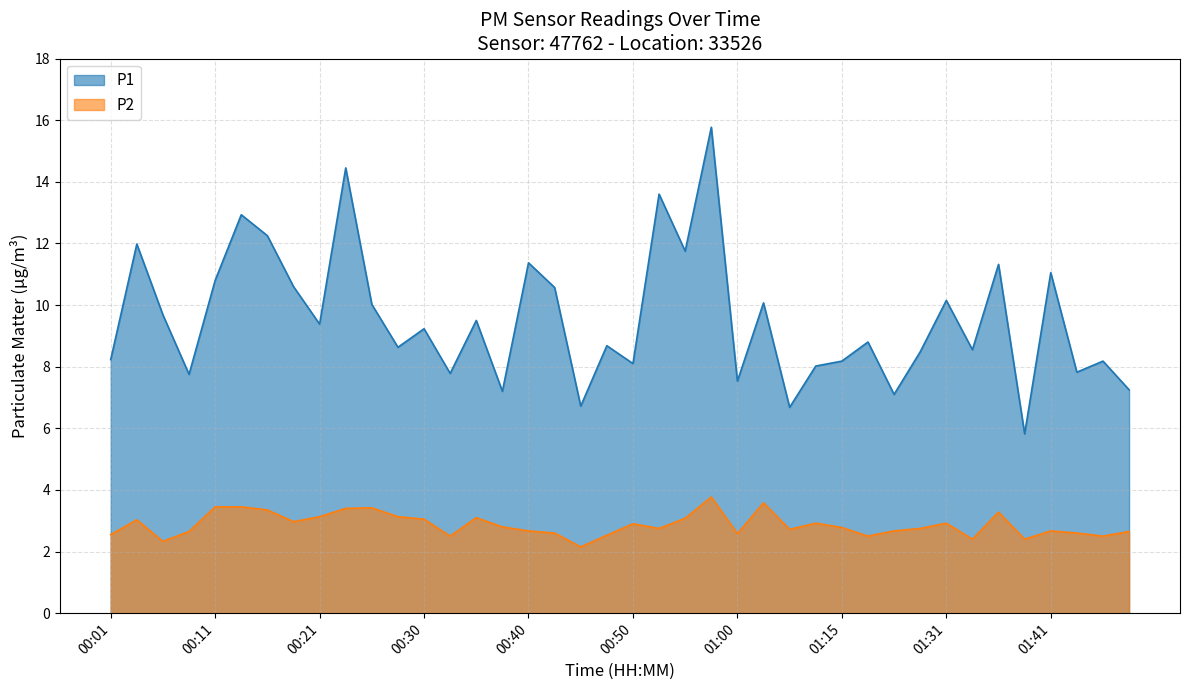

The P2 series shows 0.9 at 00:13. True or false?

False